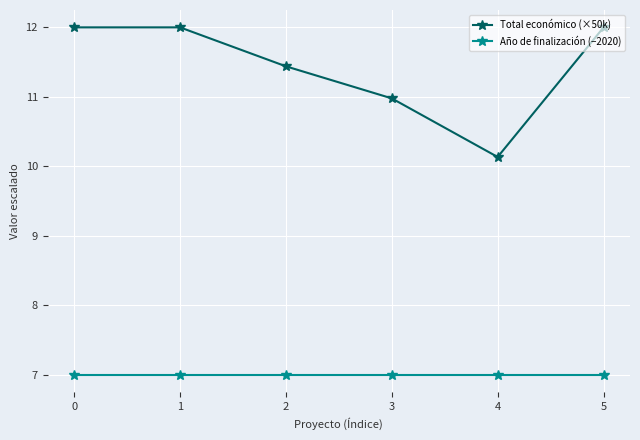

How many lines are shown in the chart?

2